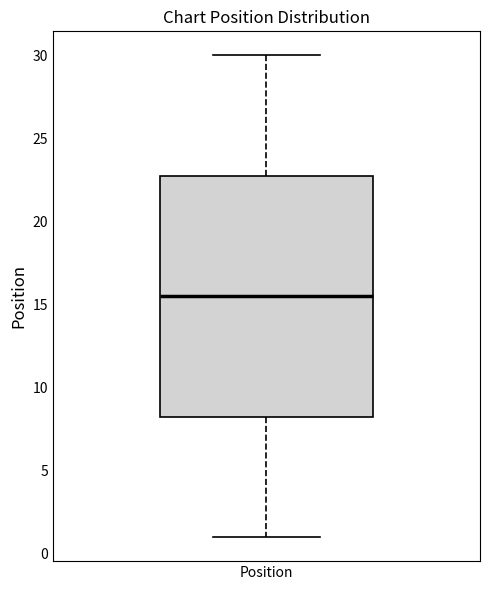

Read this box plot against the y-axis: the position of the median line, the range covered by the box, and the ends of both whiskers. The values are not printed on the chart, so give them approximately, as read against the axis.

median 15.5, box 8.5 to 23.0, whiskers 1.0 to 30.0